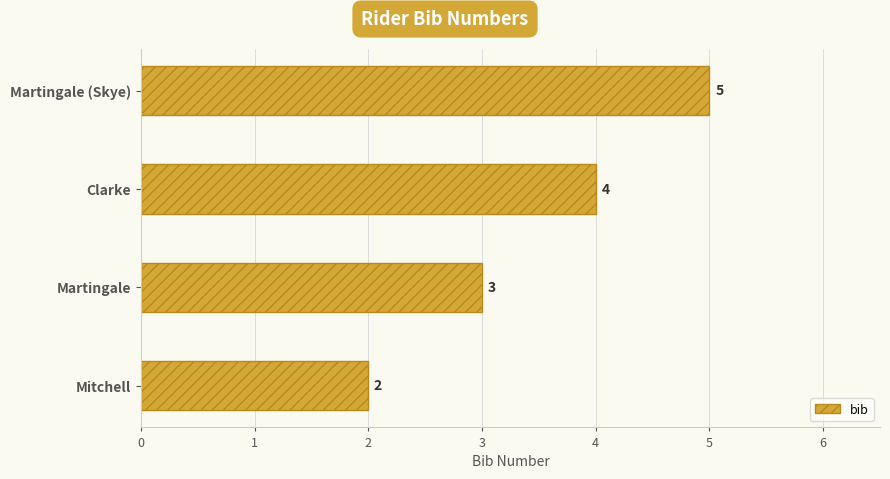

How many values are between 3 and 5?

3